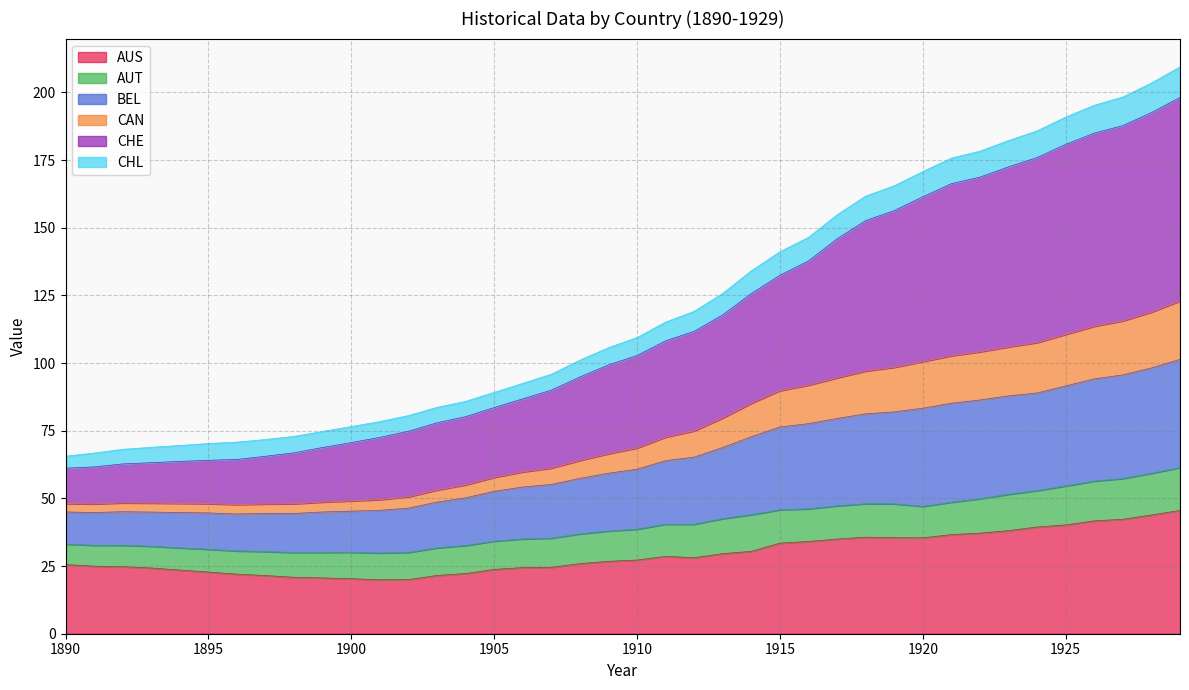

Which category has the highest value across all series?

1929